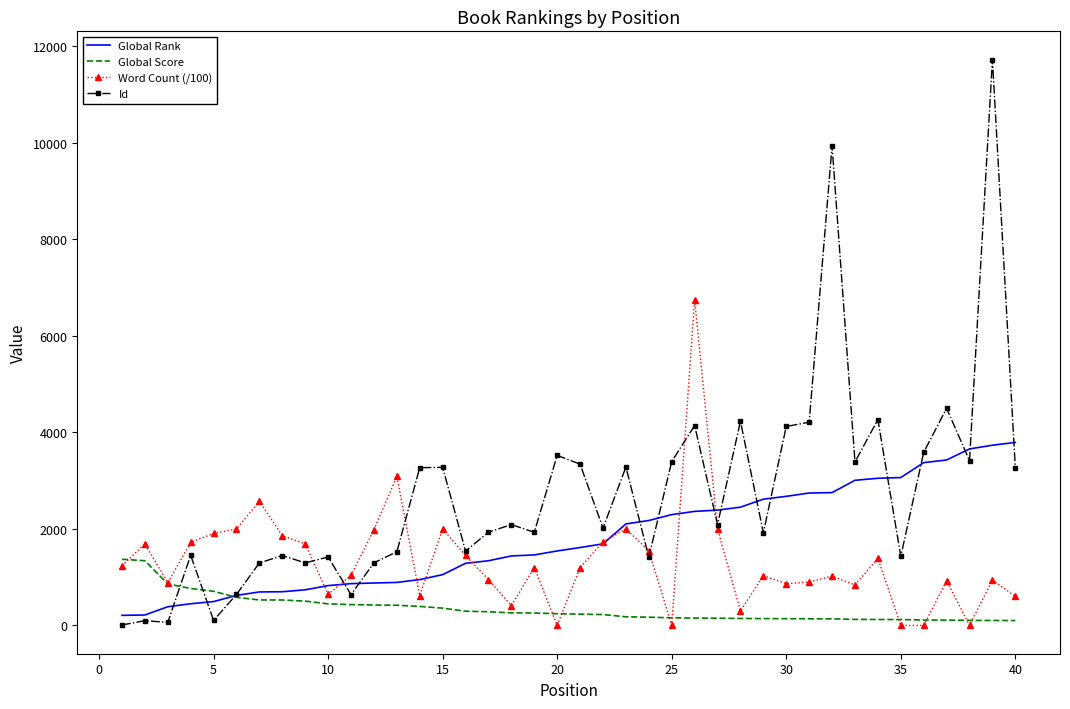

List the series in order of their peak value, lowest first.

Global Score, Global Rank, Word Count (/100), Id